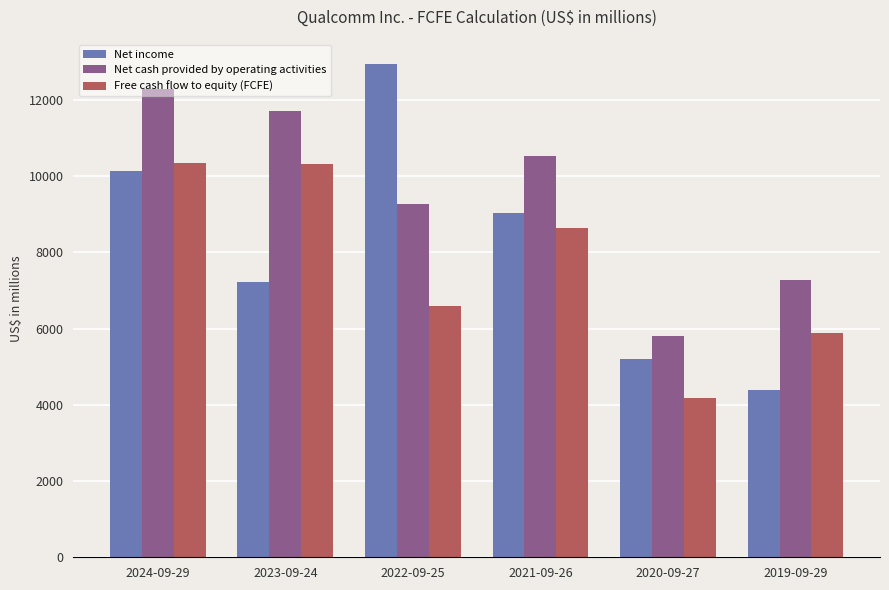

Which series has the widest spread of values?

Net income